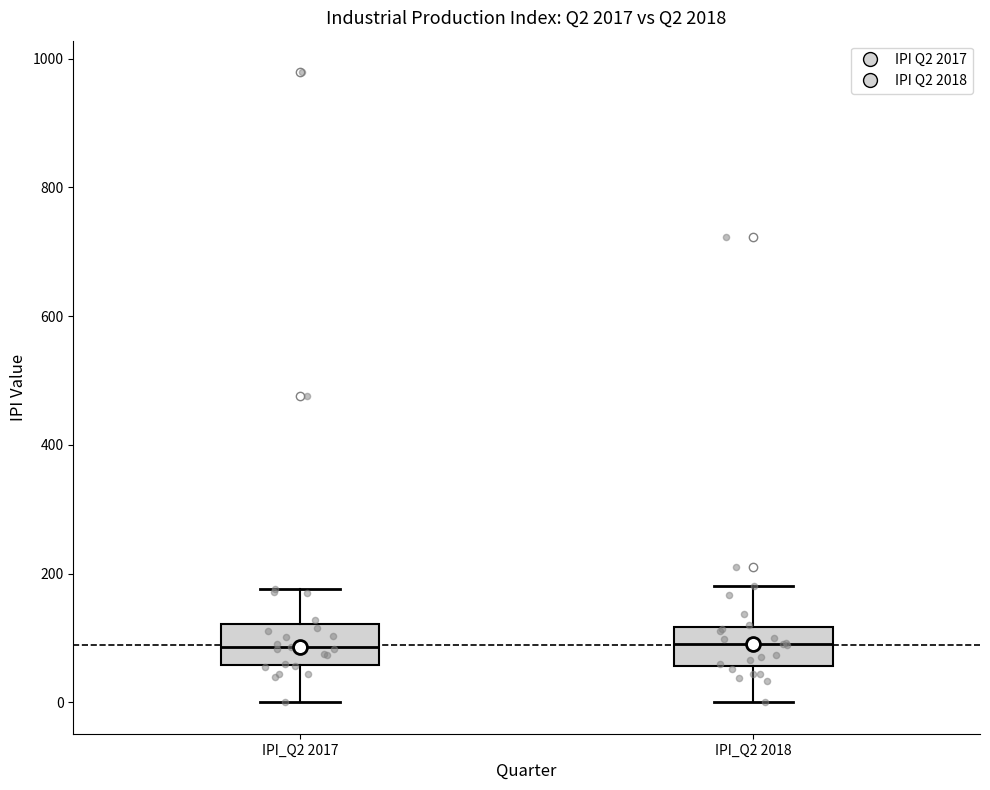

Reading left to right, read every box against the y-axis: the position of its median line, the range the box covers, and the ends of its whiskers. The values are not printed on the chart, so give them approximately, as read against the axis.

IPI_Q2 2017: median 80, box 60 to 120, whiskers 0 to 180
IPI_Q2 2018: median 100, box 60 to 120, whiskers 0 to 180